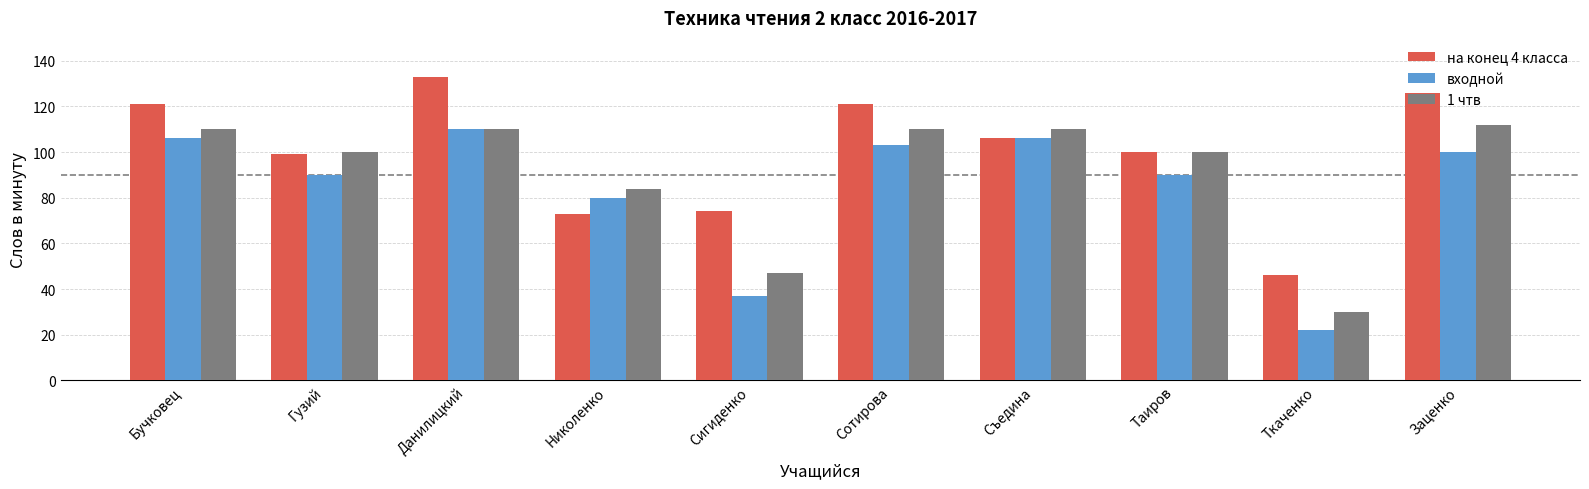

How many bars are there in each group?

3